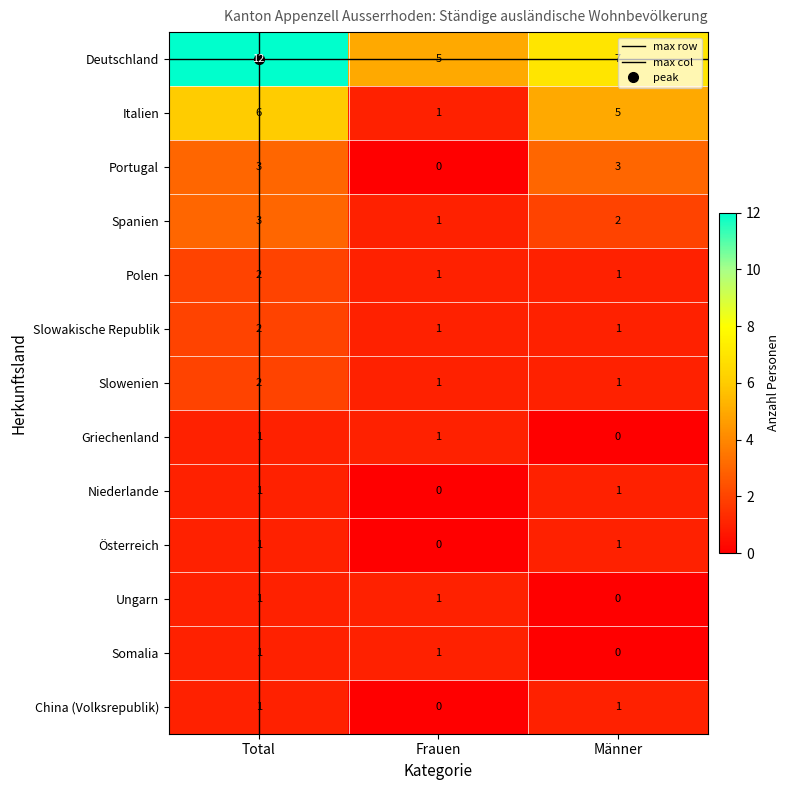

Which series has the largest total across all categories?

Deutschland